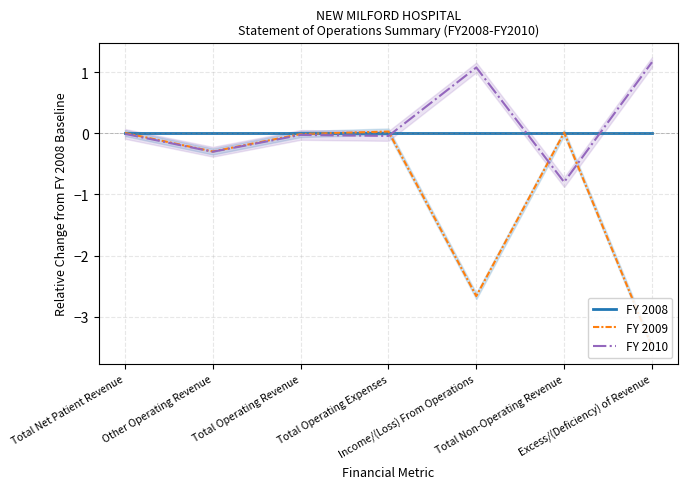

What is the label of the 3rd point from the right?

Income/(Loss) From Operations